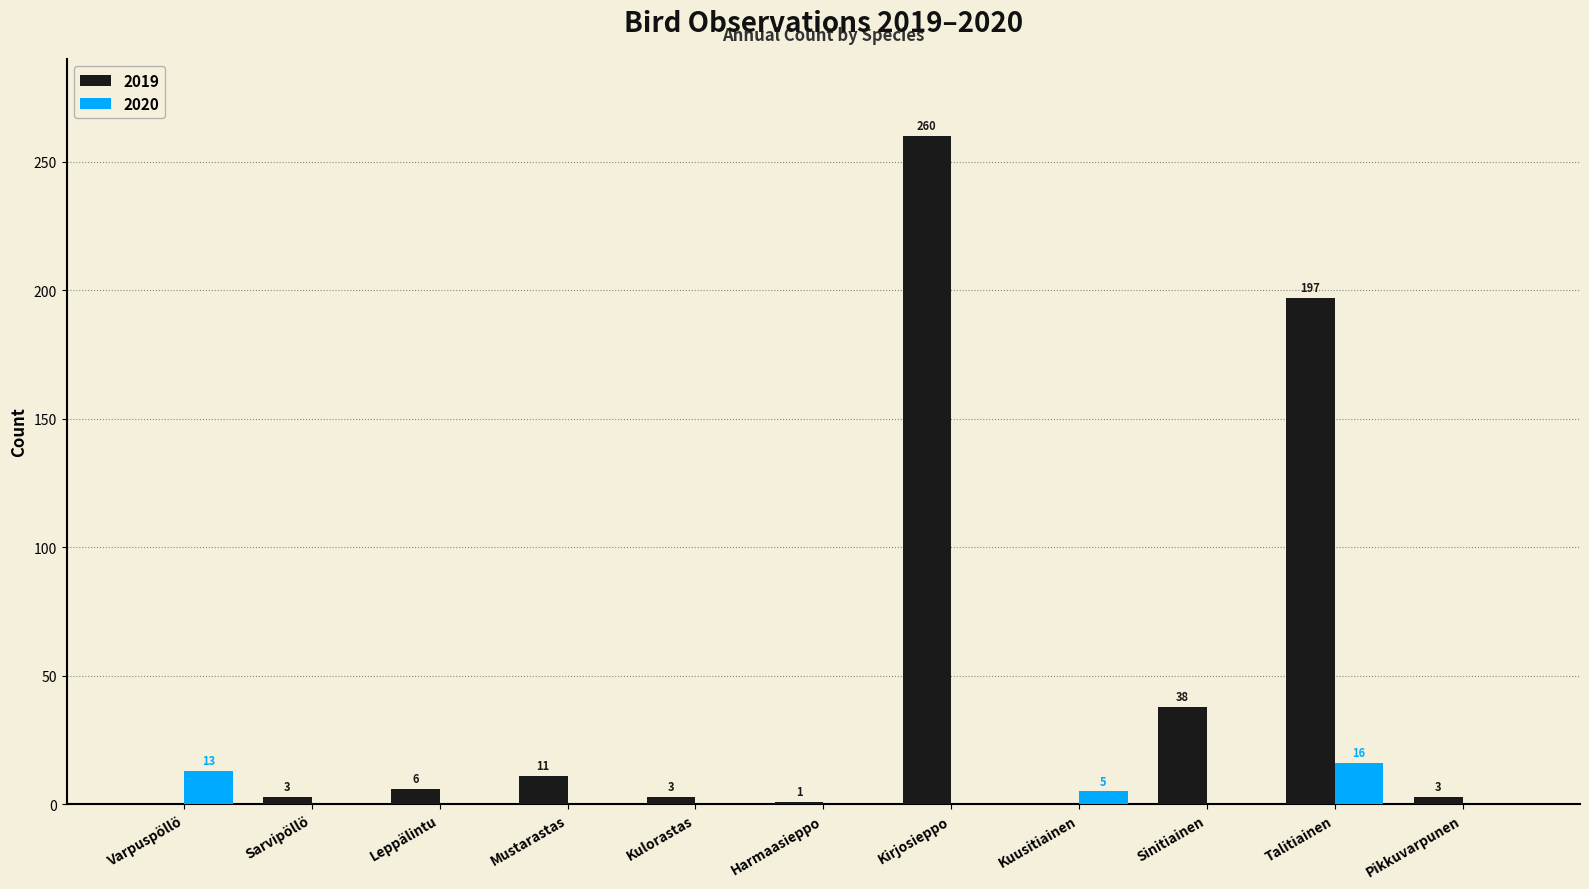

Reading left to right, what are all the values shown in this chart?

2019: 0	3	6	11	3	1	260	0	38	197	3
2020: 13	0	0	0	0	0	0	5	0	16	0